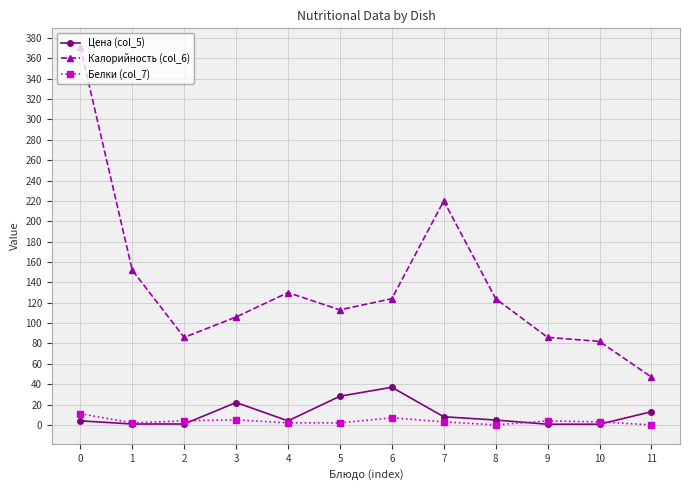

Rank the series at 7 from highest to lowest value.

Калорийность (col_6), Цена (col_5), Белки (col_7)